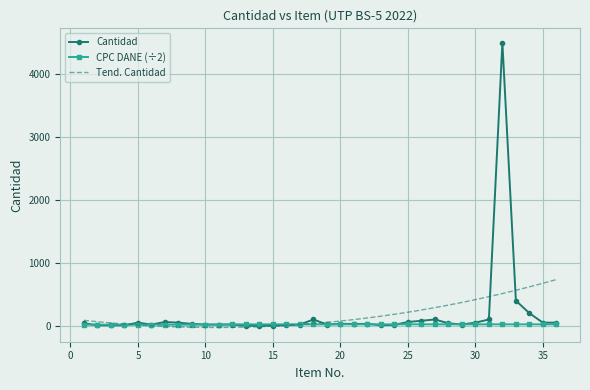

How many values in the Cantidad series are below 30?

16